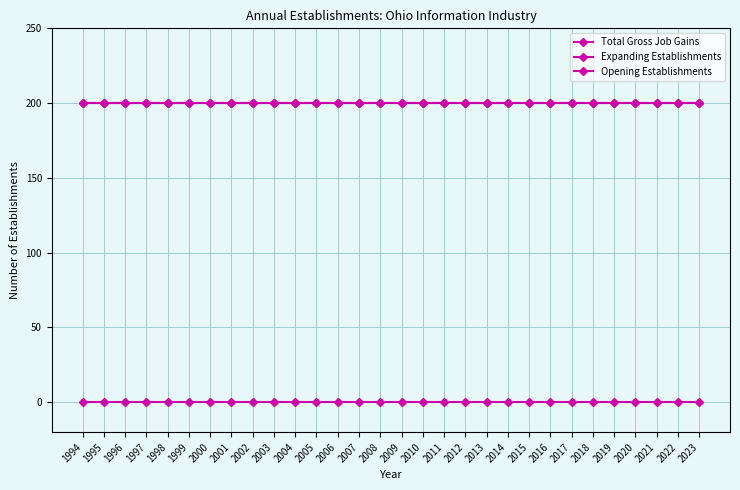

Reading left to right, extract all data points from this chart.

Total Gross Job Gains: 1994=200	1995=200	1996=200	1997=200	1998=200	1999=200	2000=200	2001=200	2002=200	2003=200	2004=200	2005=200	2006=200	2007=200	2008=200	2009=200	2010=200	2011=200	2012=200	2013=200	2014=200	2015=200	2016=200	2017=200	2018=200	2019=200	2020=200	2021=200	2022=200	2023=200
Expanding Establishments: 1994=0	1995=0	1996=0	1997=0	1998=0	1999=0	2000=0	2001=0	2002=0	2003=0	2004=0	2005=0	2006=0	2007=0	2008=0	2009=0	2010=0	2011=0	2012=0	2013=0	2014=0	2015=0	2016=0	2017=0	2018=0	2019=0	2020=0	2021=0	2022=0	2023=0
Opening Establishments: 1994=200	1995=200	1996=200	1997=200	1998=200	1999=200	2000=200	2001=200	2002=200	2003=200	2004=200	2005=200	2006=200	2007=200	2008=200	2009=200	2010=200	2011=200	2012=200	2013=200	2014=200	2015=200	2016=200	2017=200	2018=200	2019=200	2020=200	2021=200	2022=200	2023=200